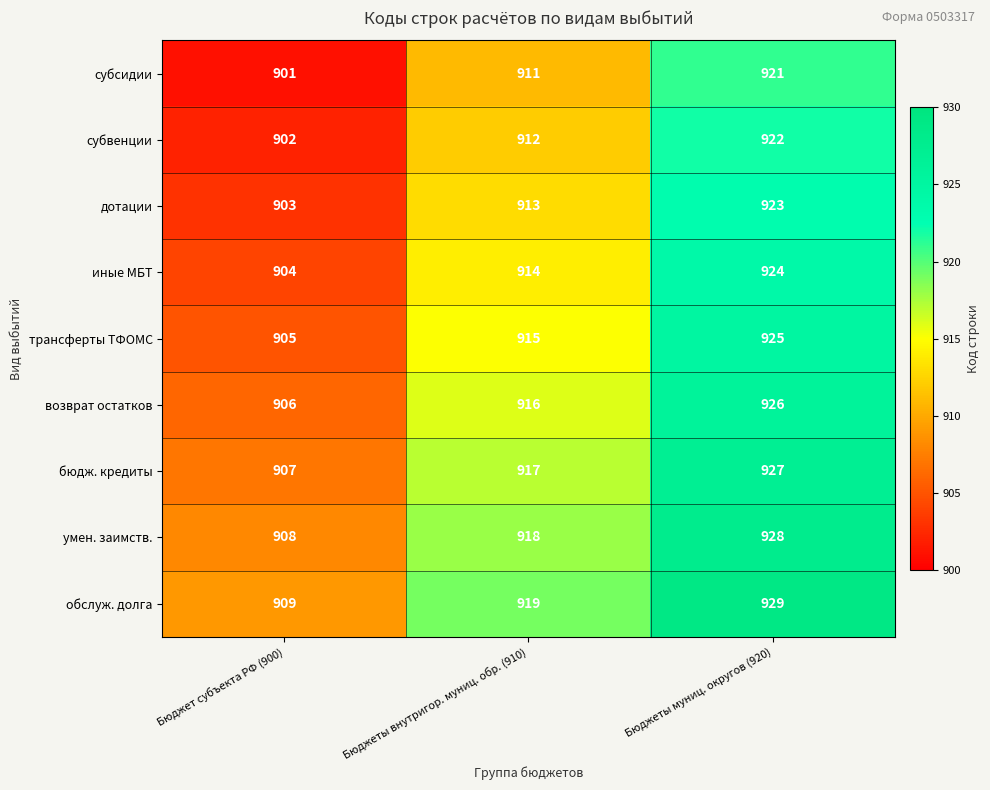

Which series has the largest total across all categories?

обслуж. долга